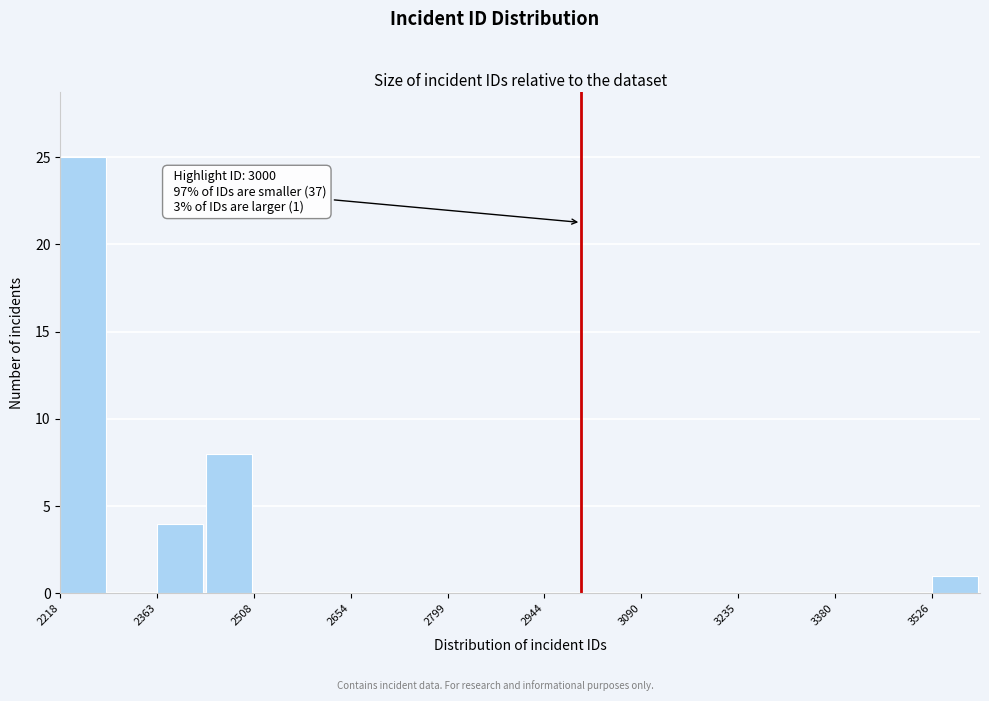

Around what value on the x-axis is the tallest bar? Give the approximate position of its centre, as read against the axis.

2260